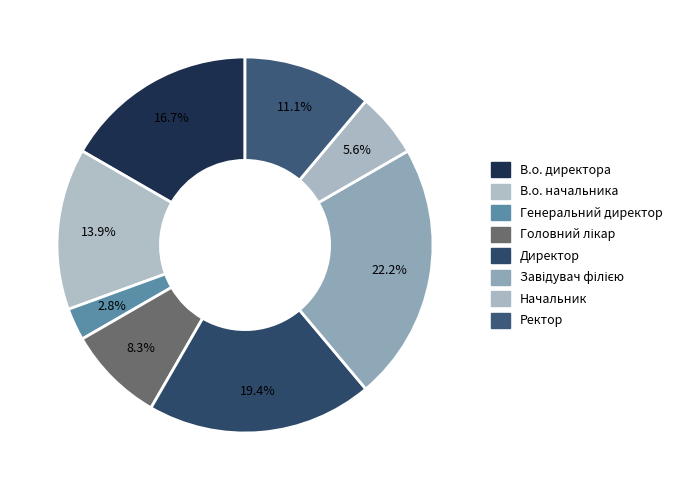

Is there any slice that represents more than half of the pie?

No